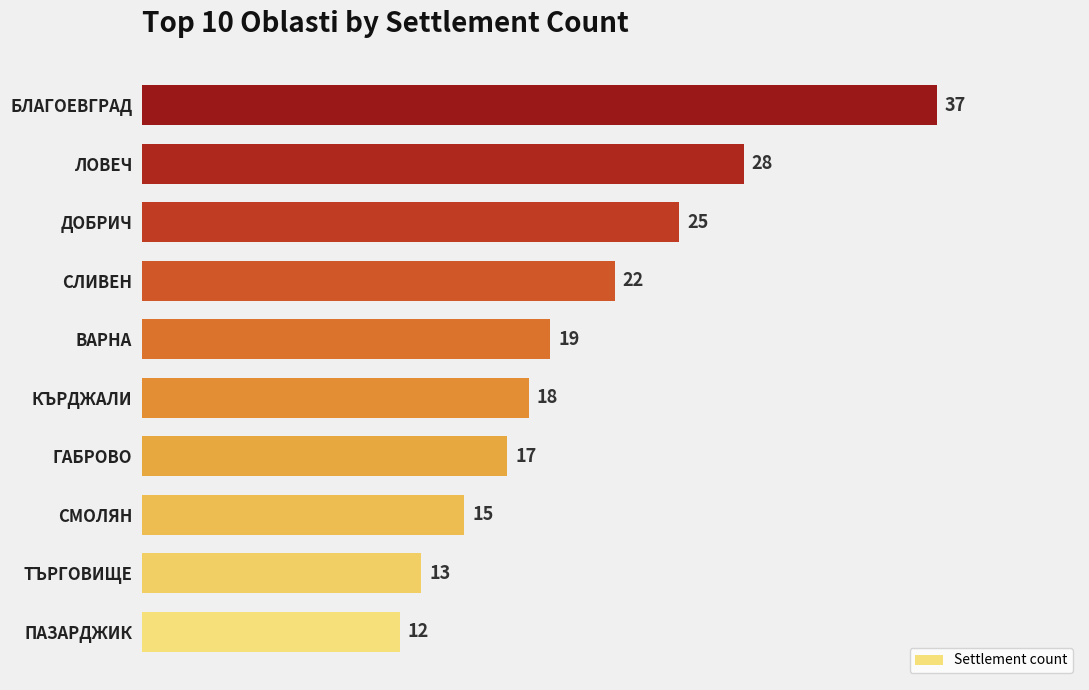

How many series are shown in this chart?

1